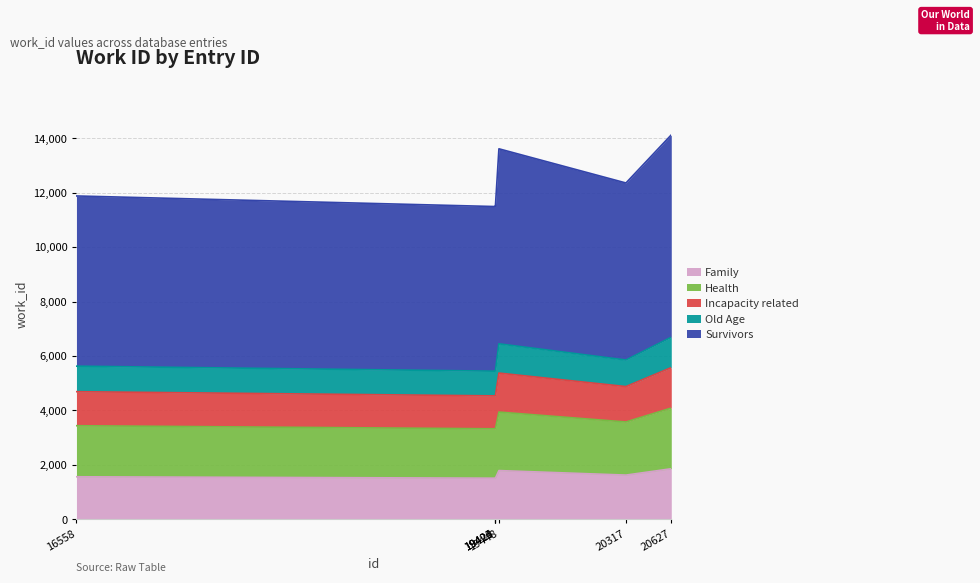

How many data points are less than 11884?

3